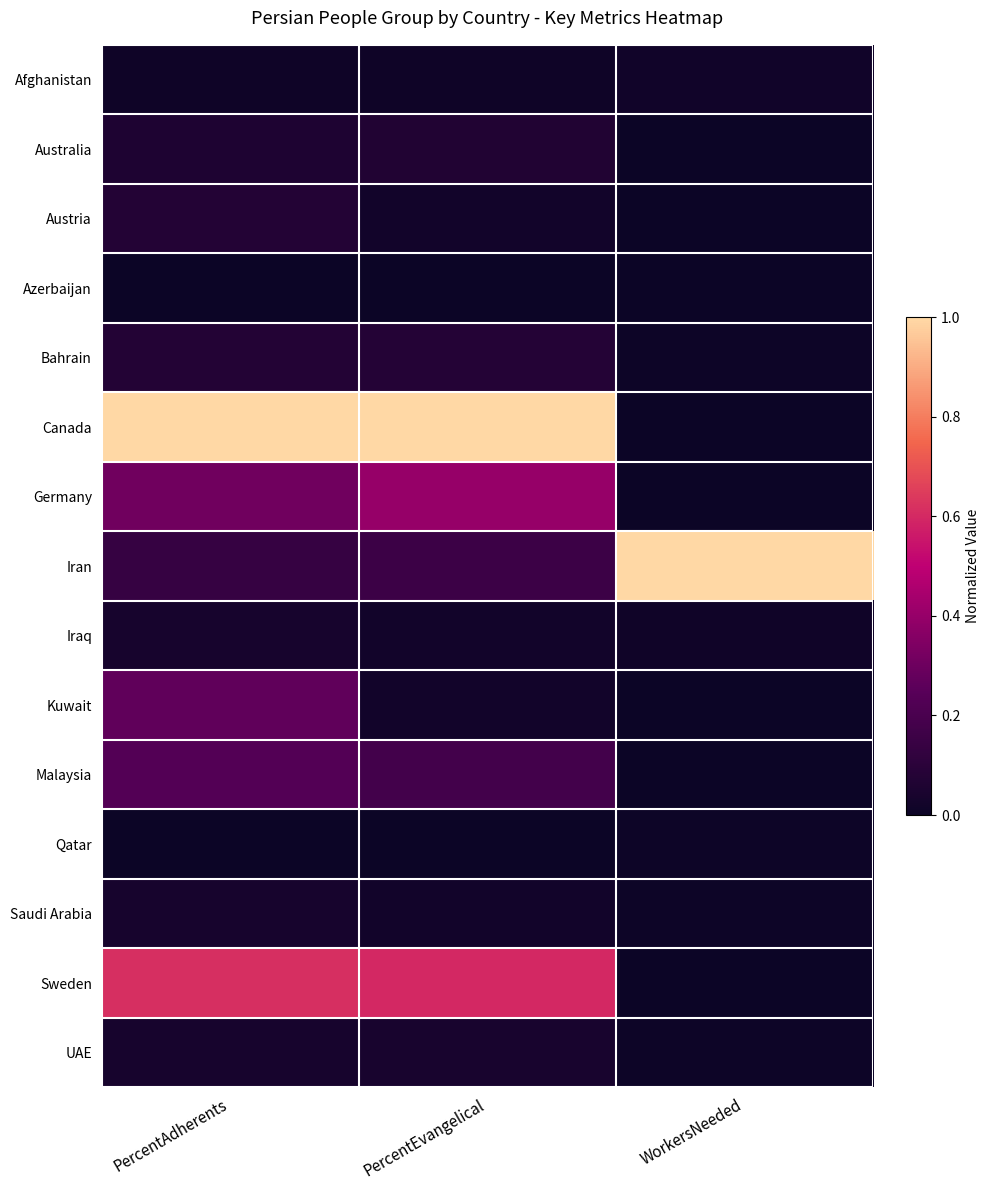

How many series are shown in this chart?

15